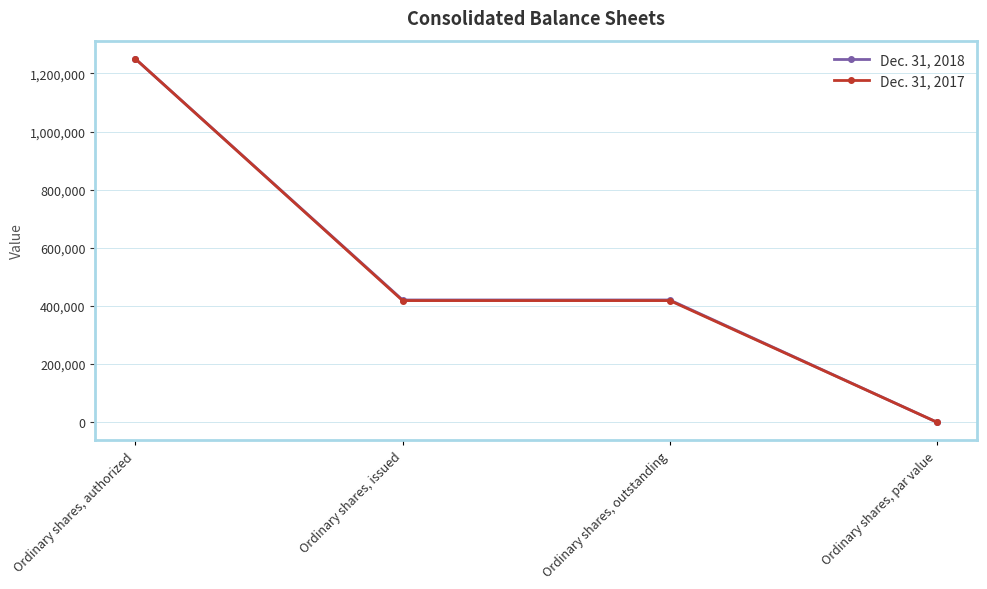

Is the value of Dec. 31, 2017 at Ordinary shares, authorized greater than the value of Dec. 31, 2018 at Ordinary shares, outstanding?

Yes